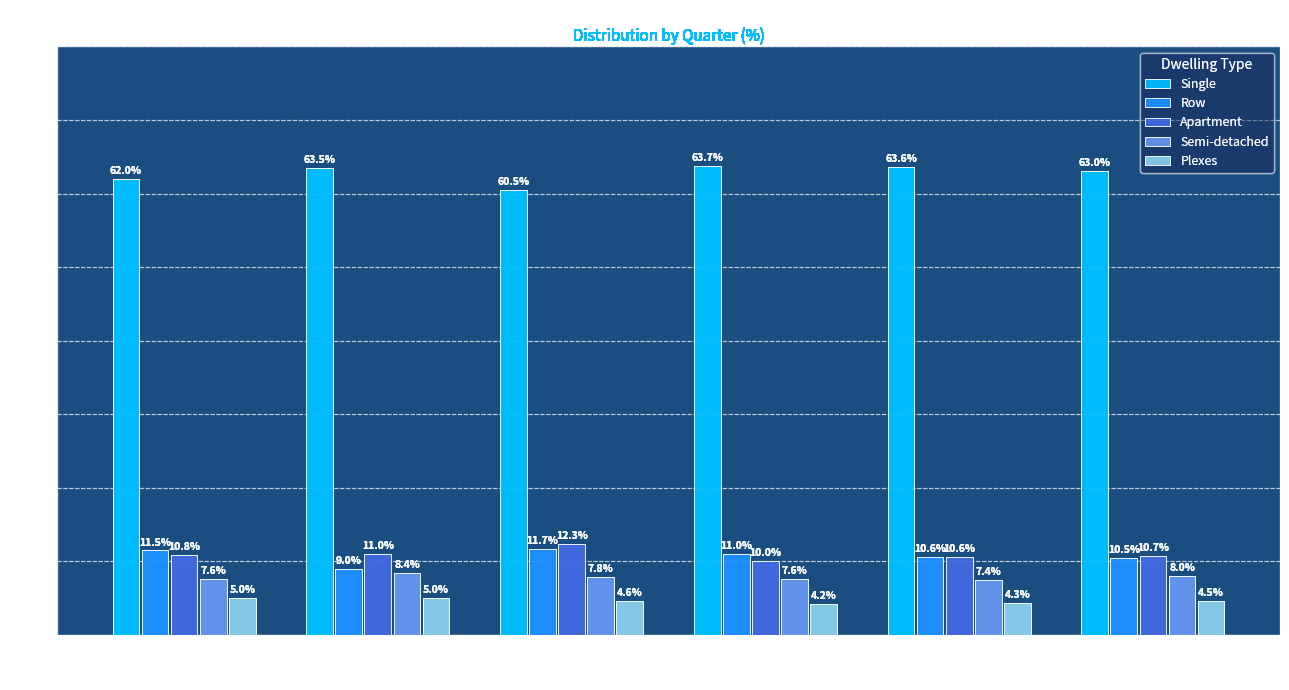

What is the greatest value displayed?

63.7